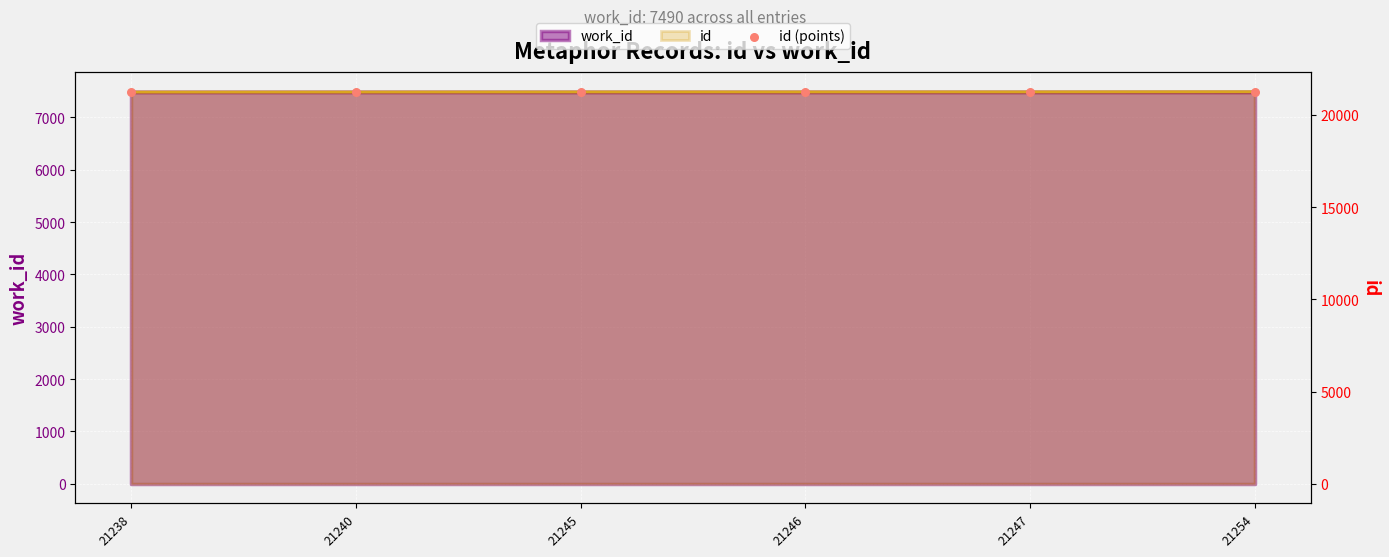

Which has a higher value, 21240 or 21245?

21245